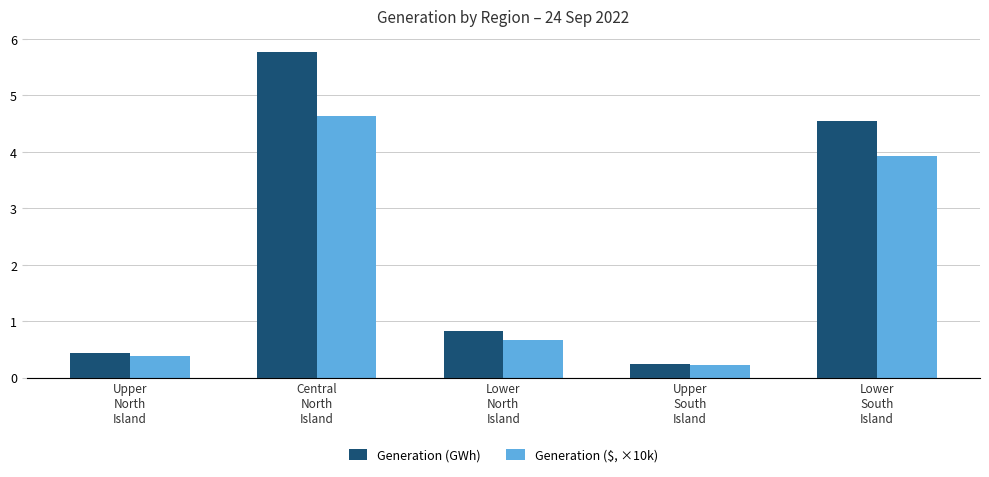

Which category has the highest value across all series?

Central
North
Island